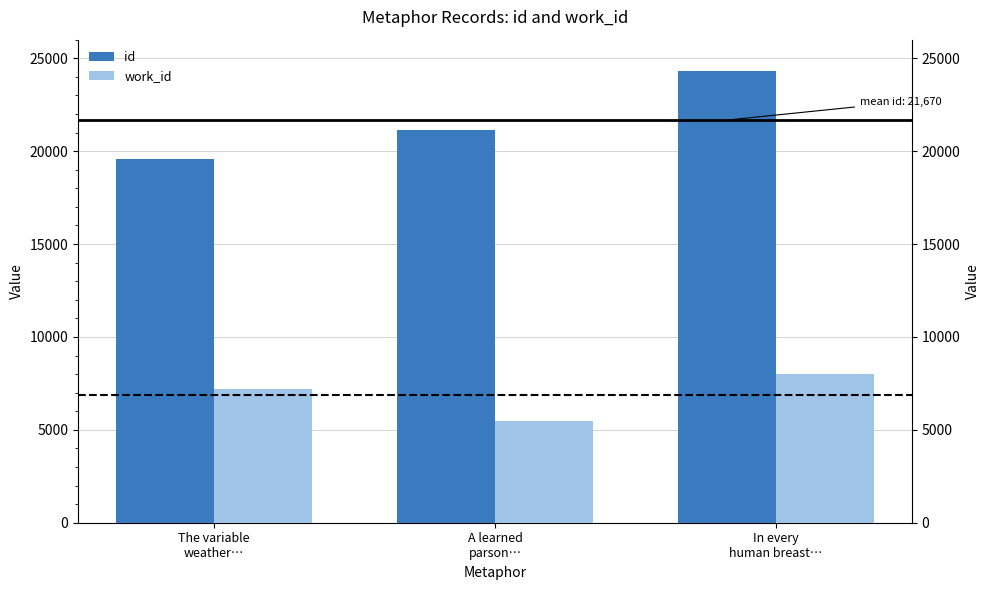

How many bars are there in each group?

2